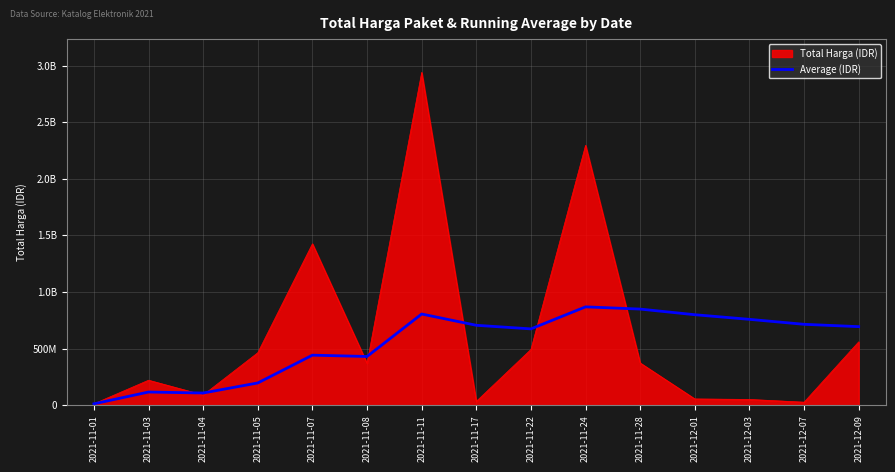

What are all the series names shown in the legend?

Total Harga (IDR), Average (IDR)